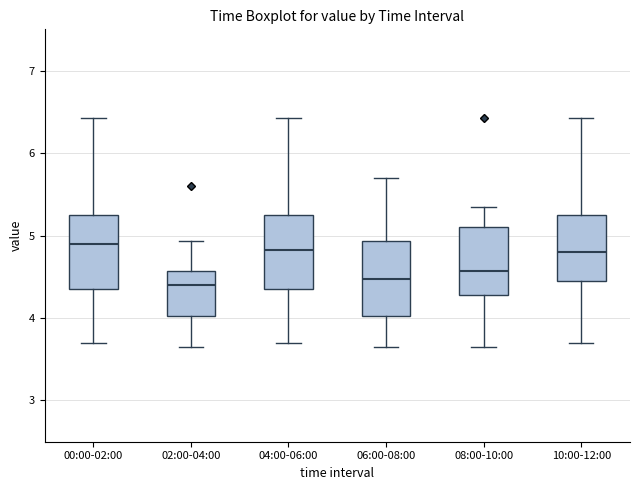

Reading left to right, transcribe this box plot: for each box, give where its median line is, the range the box spans, and where its two whiskers end, as read against the y-axis. The values are not printed on the chart, so give them approximately, as read against the axis.

00:00-02:00: median 4.9, box 4.4 to 5.3, whiskers 3.7 to 6.4
02:00-04:00: median 4.4, box 4.0 to 4.6, whiskers 3.7 to 4.9
04:00-06:00: median 4.8, box 4.4 to 5.3, whiskers 3.7 to 6.4
06:00-08:00: median 4.5, box 4.0 to 4.9, whiskers 3.7 to 5.7
08:00-10:00: median 4.6, box 4.3 to 5.1, whiskers 3.7 to 5.4
10:00-12:00: median 4.8, box 4.5 to 5.3, whiskers 3.7 to 6.4